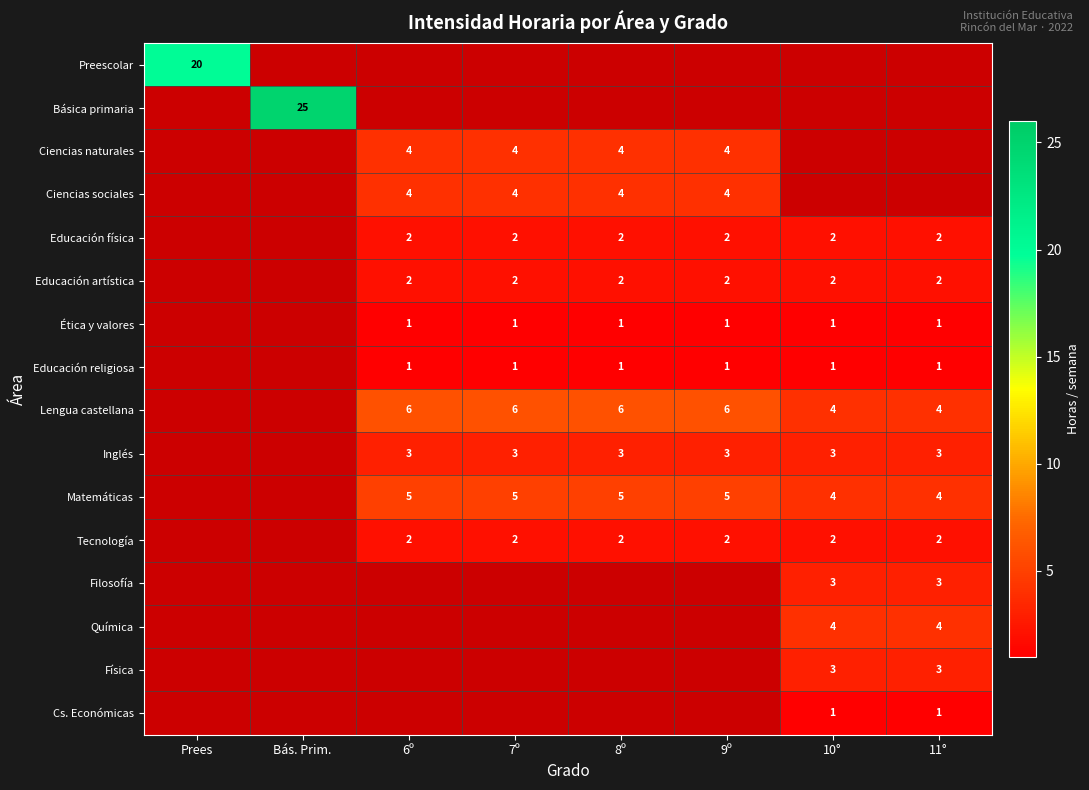

Is it true that Lengua castellana equals 6 at 6º?

True